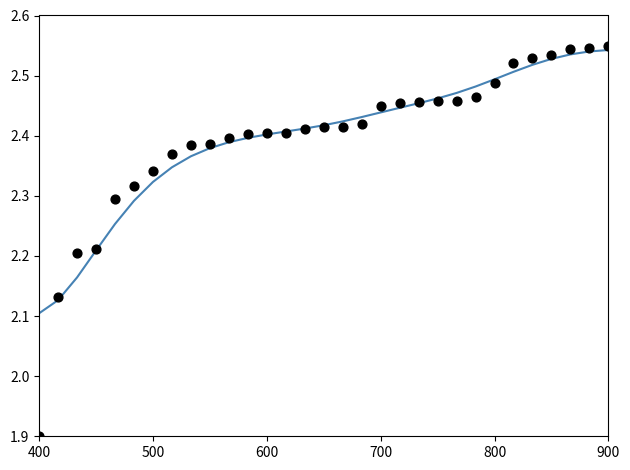

At which category is the sum across all series the highest?

900